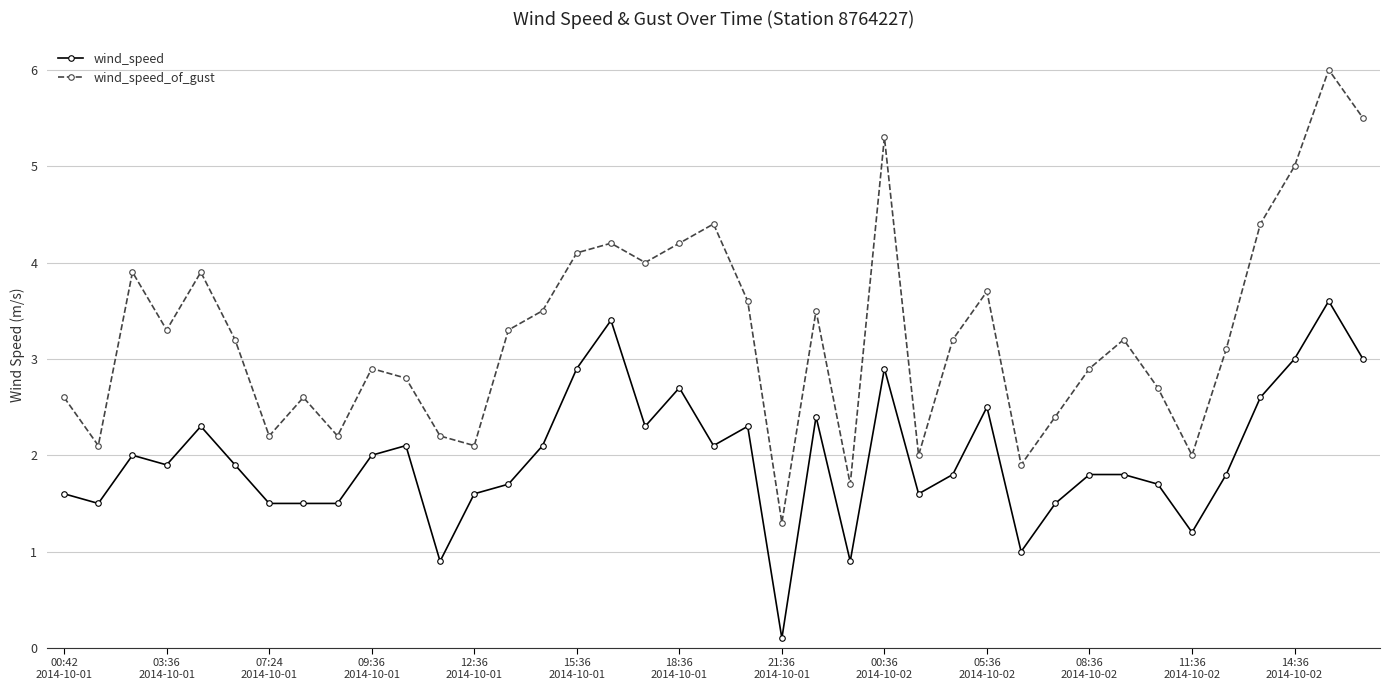

What is the sum of all wind_speed values?

77.0